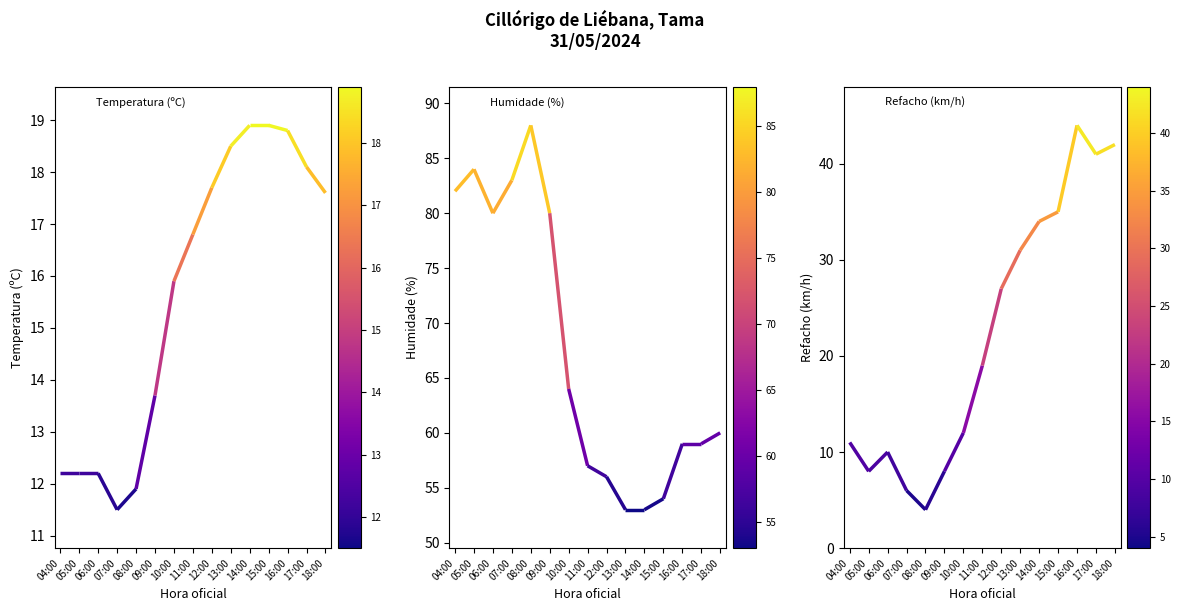

What is the sum of all Temperatura (ºC) values?

234.9